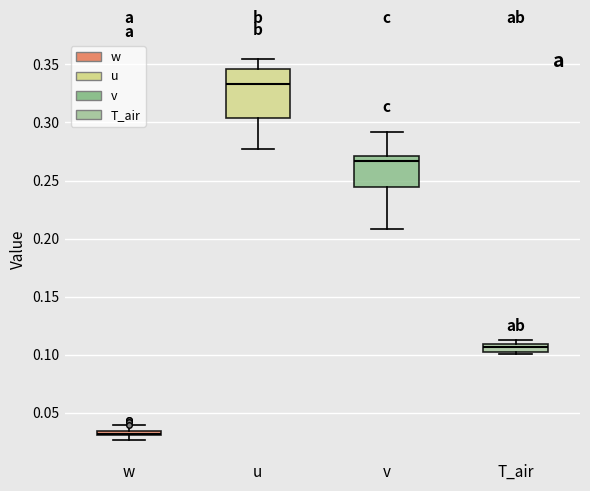

Comparing the boxes themselves (not the whiskers), which one is the tallest?

u